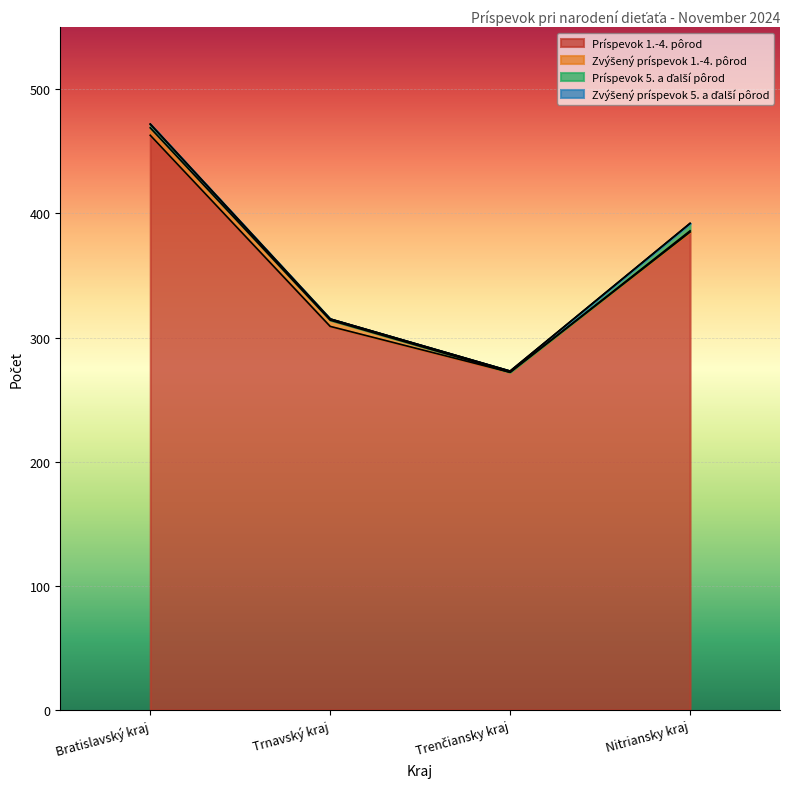

The Príspevok 5. a ďalší pôrod series shows 2 at Bratislavský kraj. True or false?

False